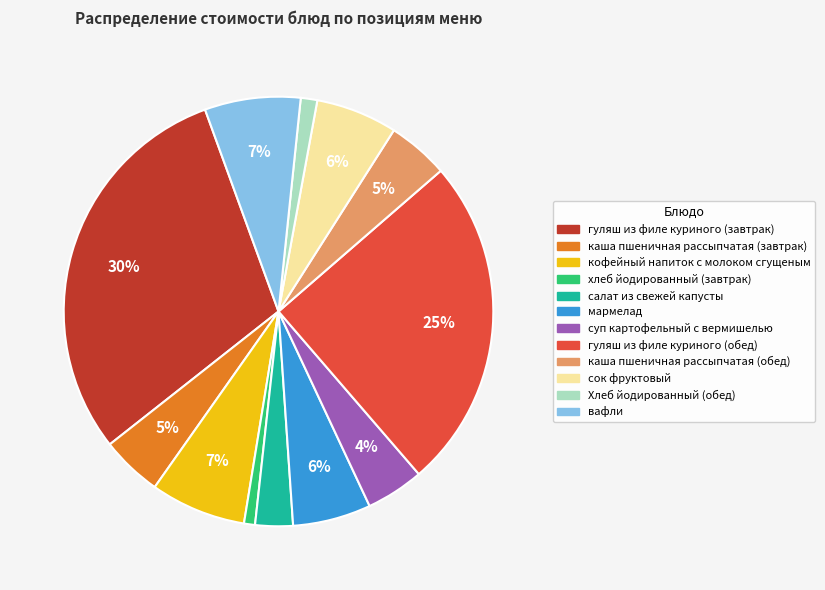

To the nearest percent, what portion does вафли represent?

7%